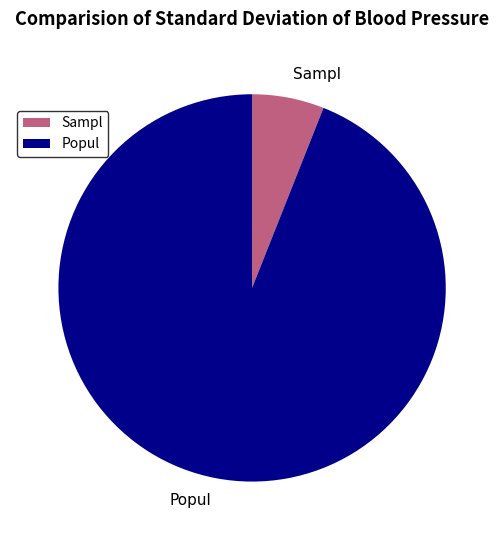

Is there a majority slice in this chart?

Yes